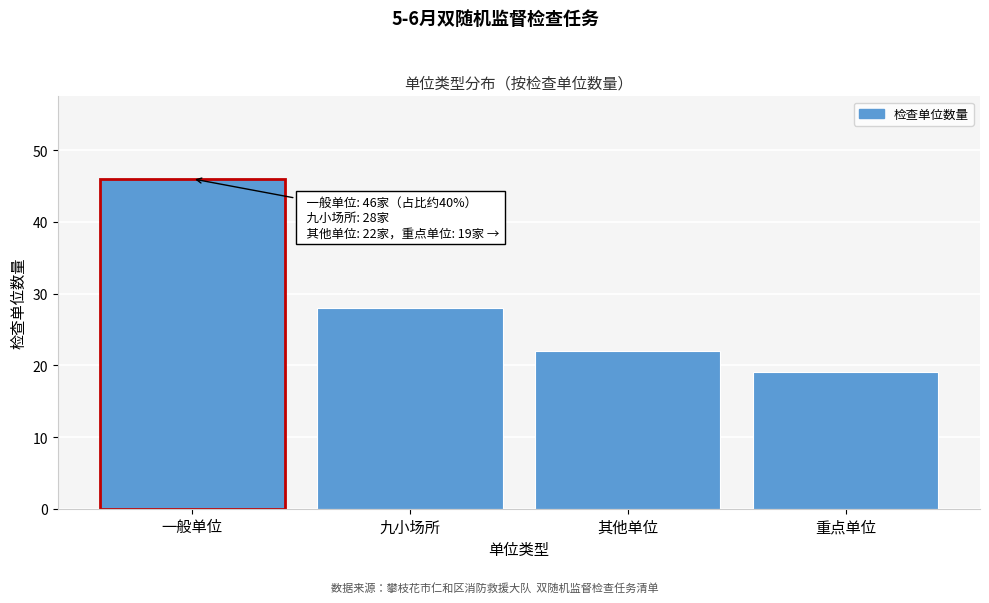

Reading right to left, extract all data points from this chart.

重点单位=19	其他单位=22	九小场所=28	一般单位=46